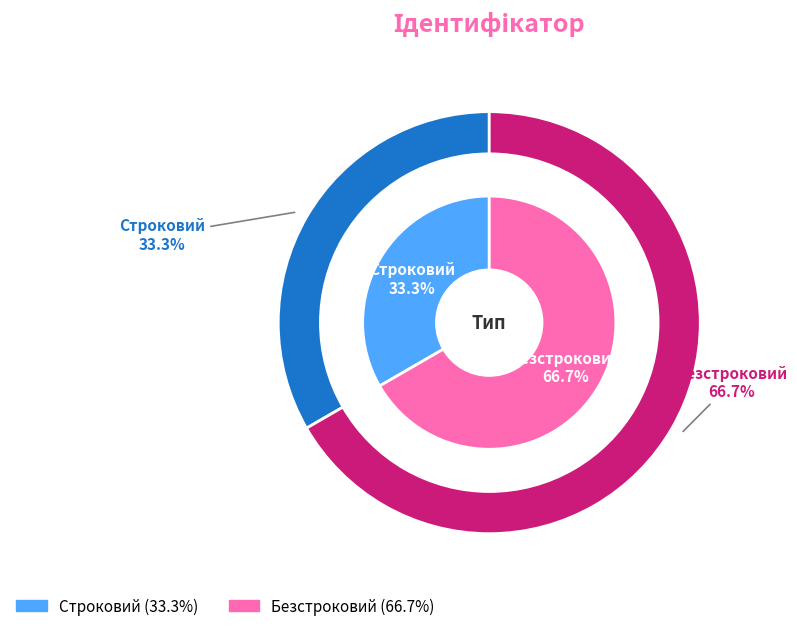

What is the total percentage of Безстроковий and Строковий?

100.0%